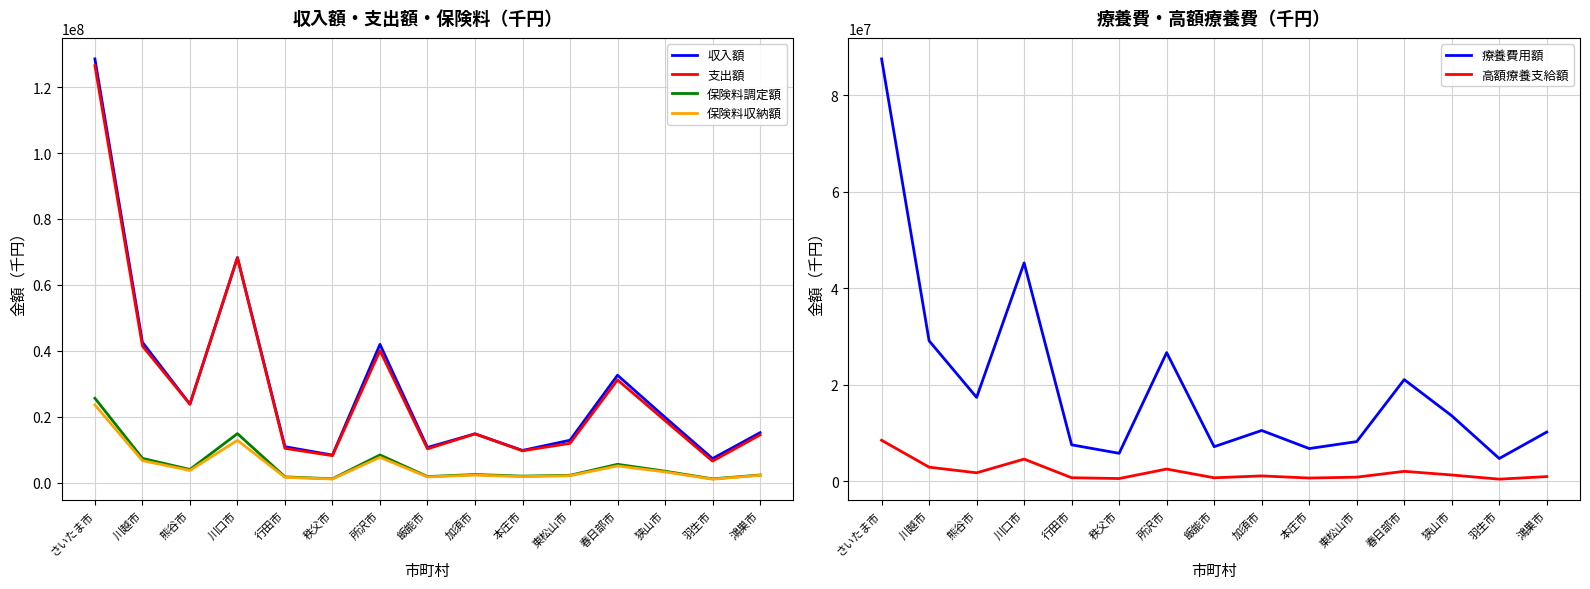

How many lines are shown in the chart?

6